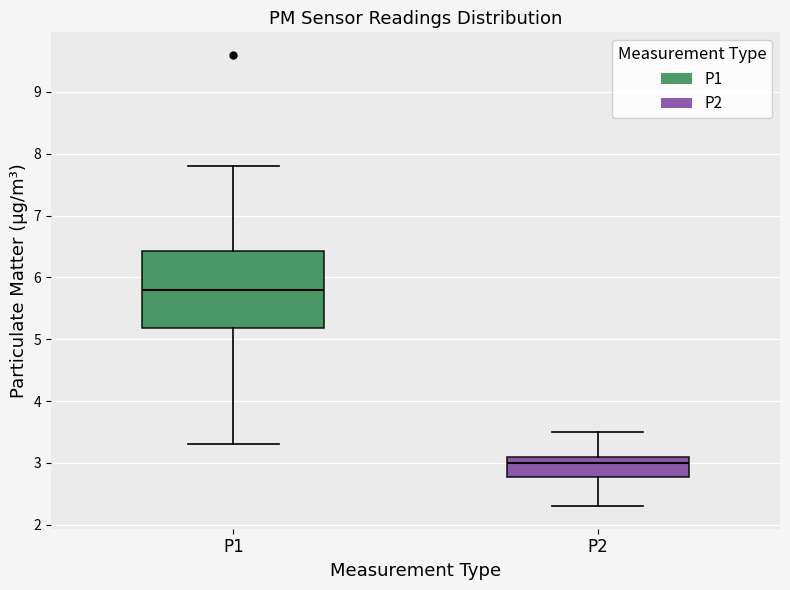

Which box's median line is the lowest?

P2